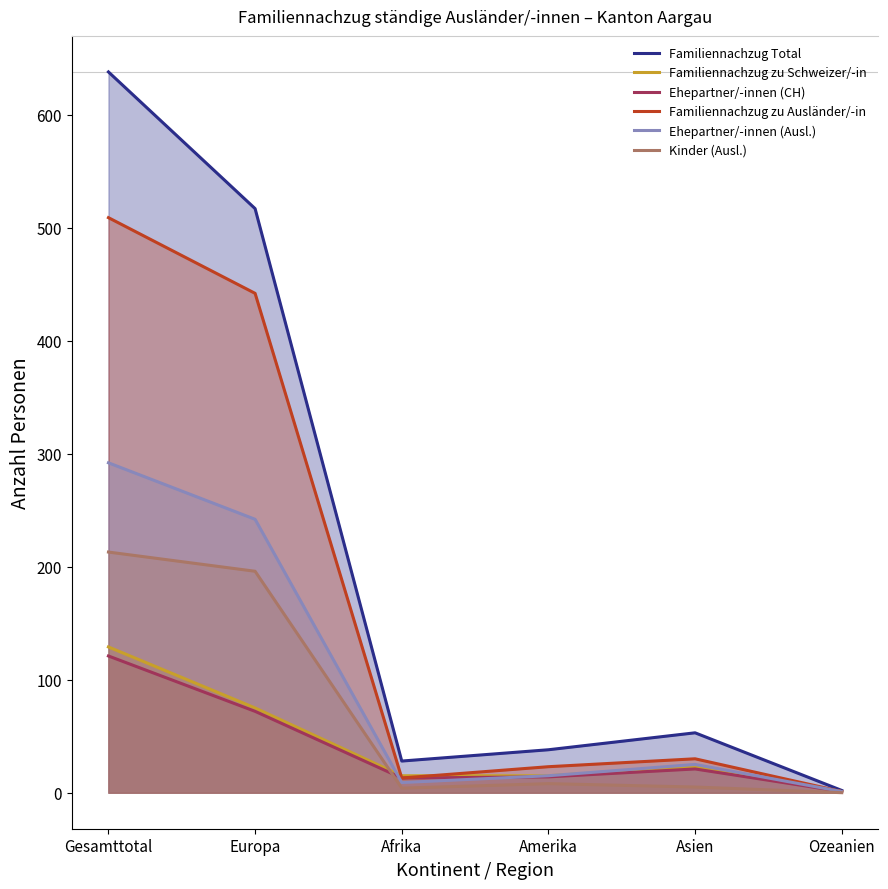

What is the value of the Familiennachzug Total point at the 2nd from the left?

517